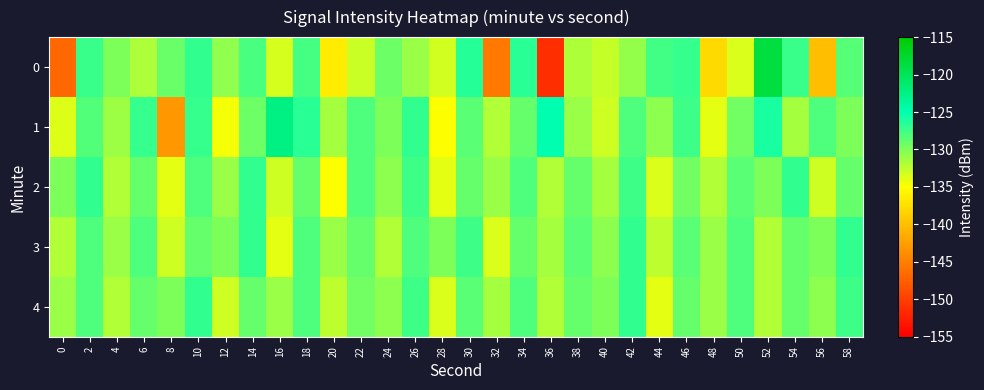

Which series changed the most between 8 and 52?

1